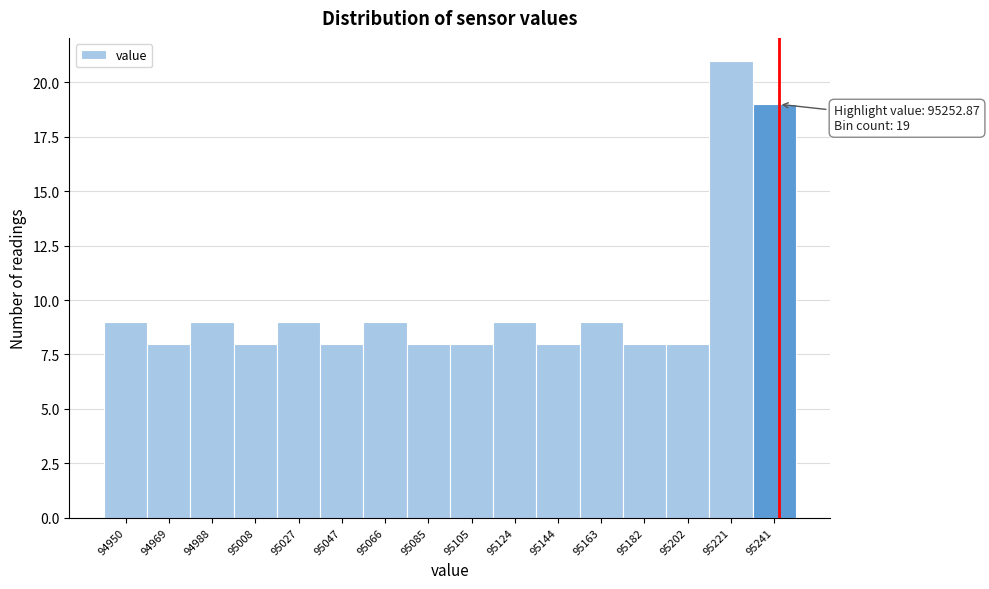

Reading right to left, list all the values displayed in this chart.

19	21	8	8	9	8	9	8	8	9	8	9	8	9	8	9